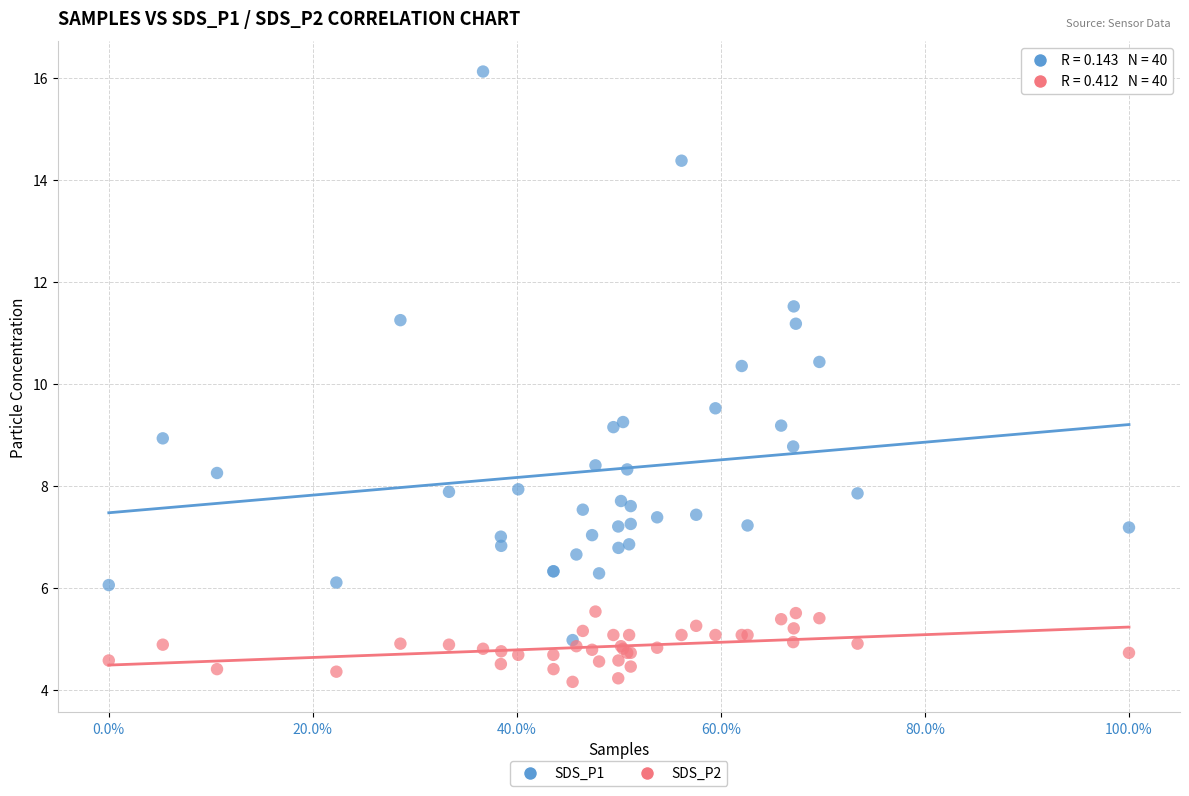

Which series reaches the maximum Y coordinate?

SDS_P1